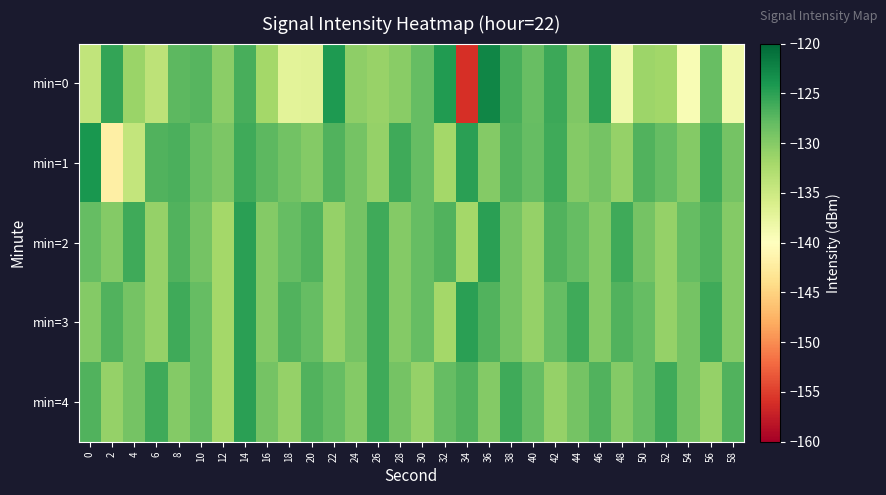

At which category is the sum across all series the highest?

14